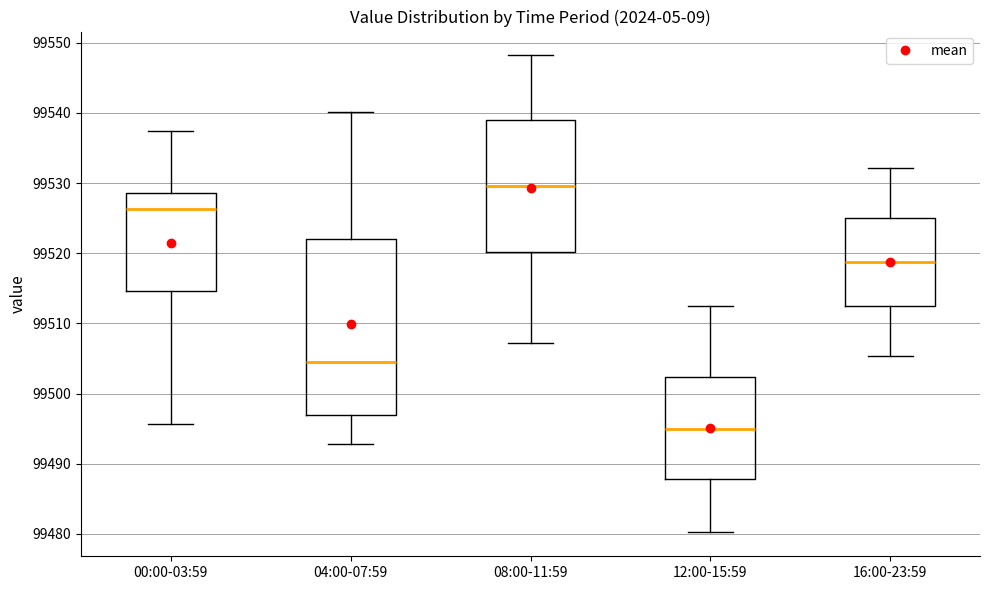

Comparing the boxes themselves (not the whiskers), which one is the tallest?

04:00-07:59